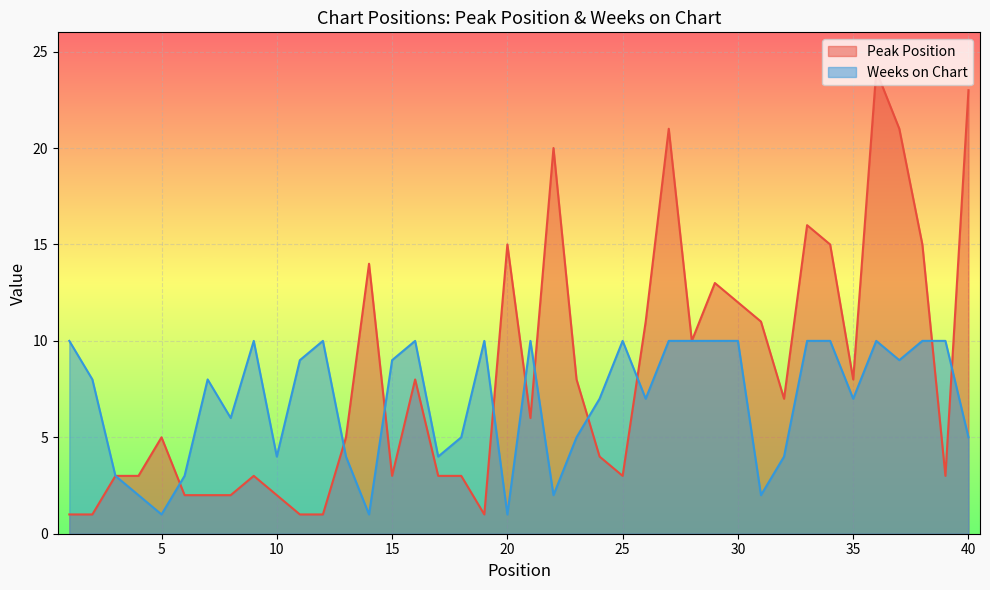

What is the total value across all series at 27?

31